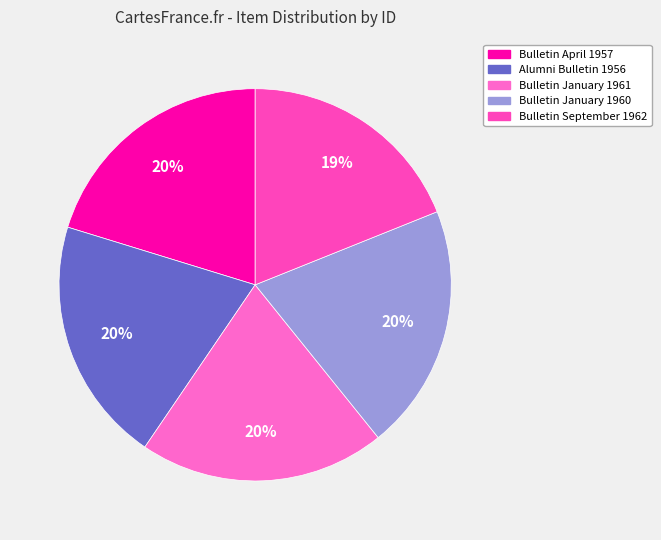

True or false: Alumni Bulletin 1956 accounts for 6% of the total.

False